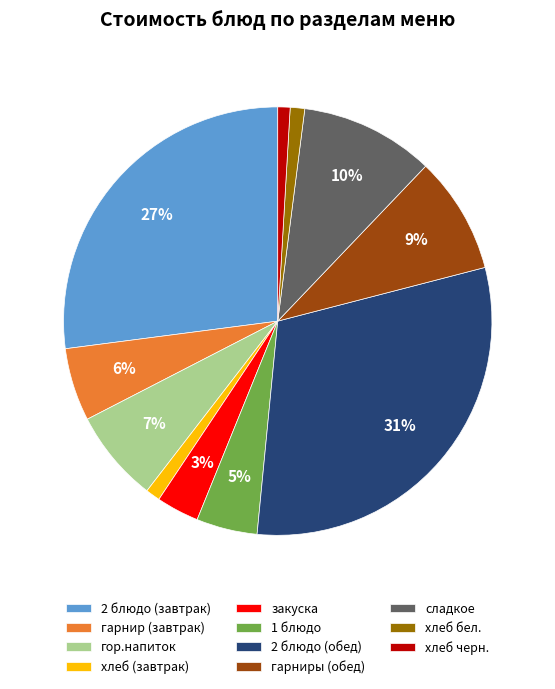

Does any single category account for the majority?

No